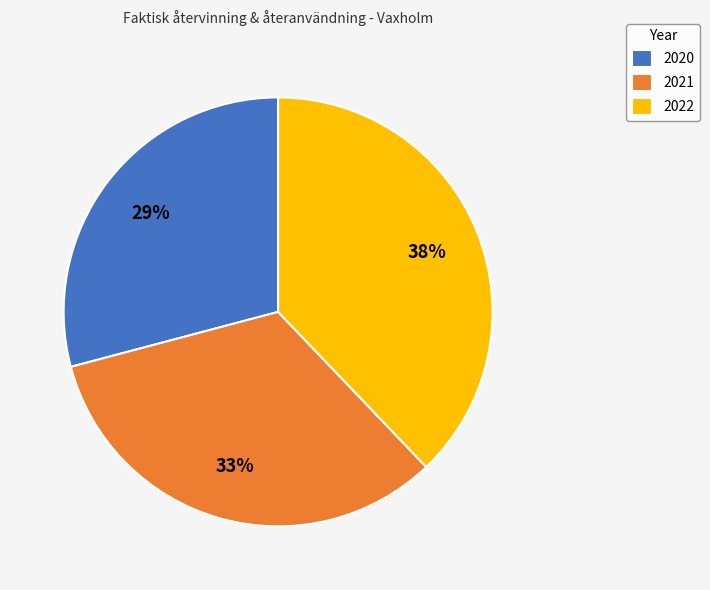

Do 2022 and 2020 together represent more than half of the pie?

Yes